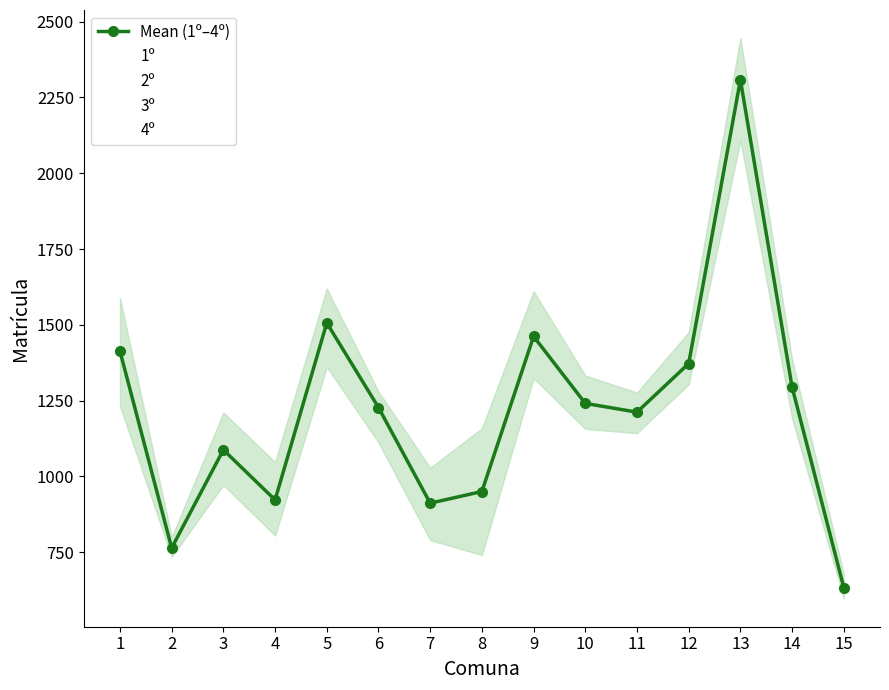

Reading right to left, list all the values displayed in this chart.

Mean (1º–4º): 15=633.2	14=1294.5	13=2308.0	12=1372.5	11=1212.2	10=1241.0	9=1462.0	8=950.5	7=912.0	6=1227.5	5=1506.5	4=922.8	3=1088.0	2=764.2	1=1413.2
1º: 15=678.0	14=1330.0	13=2446.0	12=1476.0	11=1277.0	10=1333.0	9=1611.0	8=1159.0	7=1029.0	6=1259.0	5=1570.0	4=1048.0	3=1211.0	2=735.0	1=1589.0
2º: 15=634.0	14=1386.0	13=2402.0	12=1402.0	11=1230.0	10=1285.0	9=1504.0	8=1025.0	7=929.0	6=1280.0	5=1620.0	4=966.0	3=1107.0	2=746.0	1=1536.0
3º: 15=624.0	14=1271.0	13=2276.0	12=1308.0	11=1199.0	10=1189.0	9=1409.0	8=877.0	7=900.0	6=1259.0	5=1475.0	4=872.0	3=1062.0	2=776.0	1=1296.0
4º: 15=597.0	14=1191.0	13=2108.0	12=1304.0	11=1143.0	10=1157.0	9=1324.0	8=741.0	7=790.0	6=1112.0	5=1361.0	4=805.0	3=972.0	2=800.0	1=1232.0